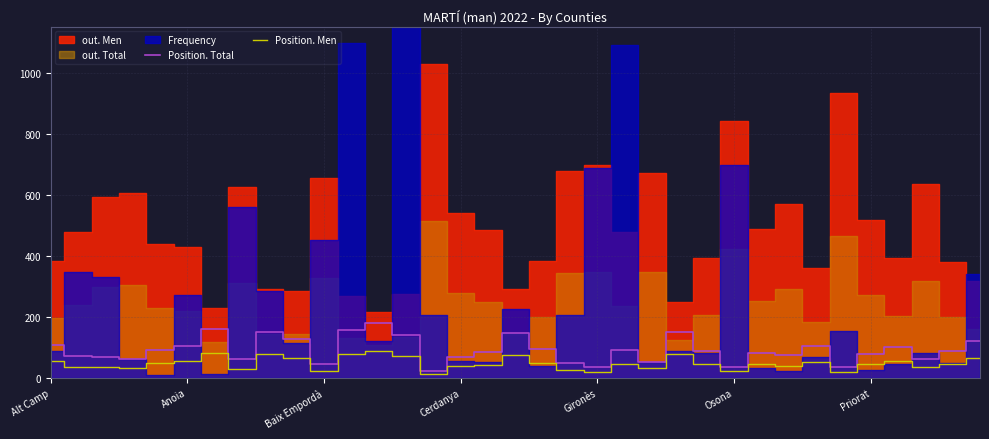

What is the value of the Position. Total point at the 35th from the left?

121